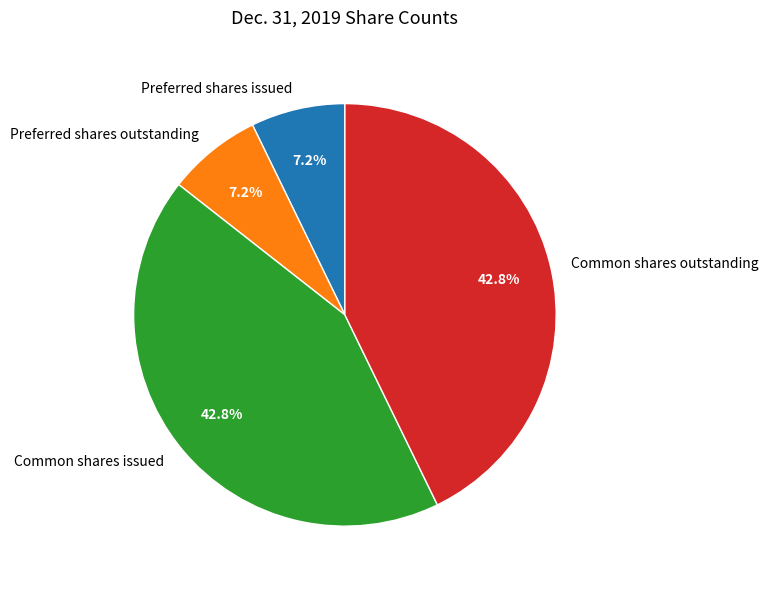

Combined, do Common shares issued and Common shares outstanding account for over 50%?

Yes